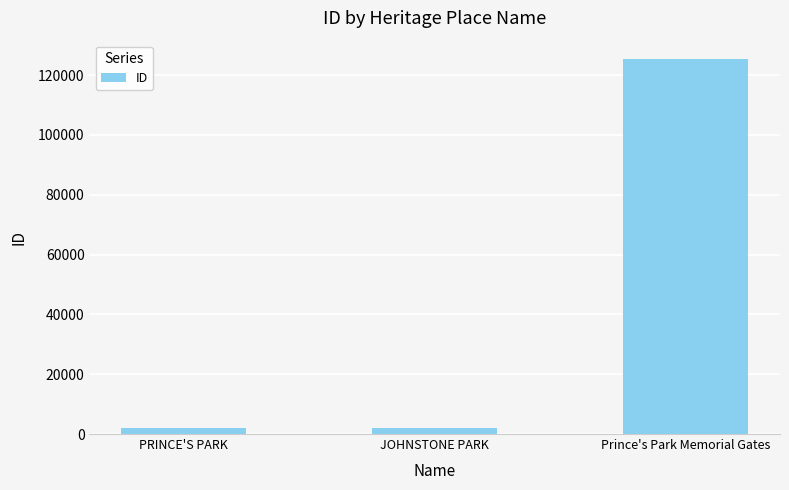

Are the bars horizontal?

No